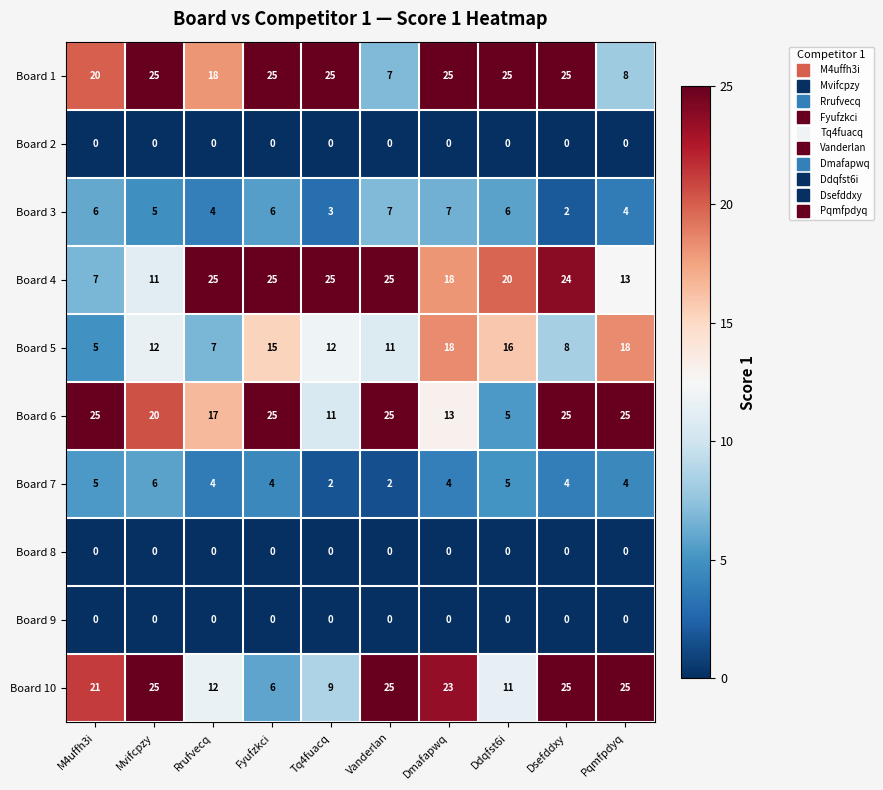

The Board 6 series shows 11 at Tq4fuacq. True or false?

True